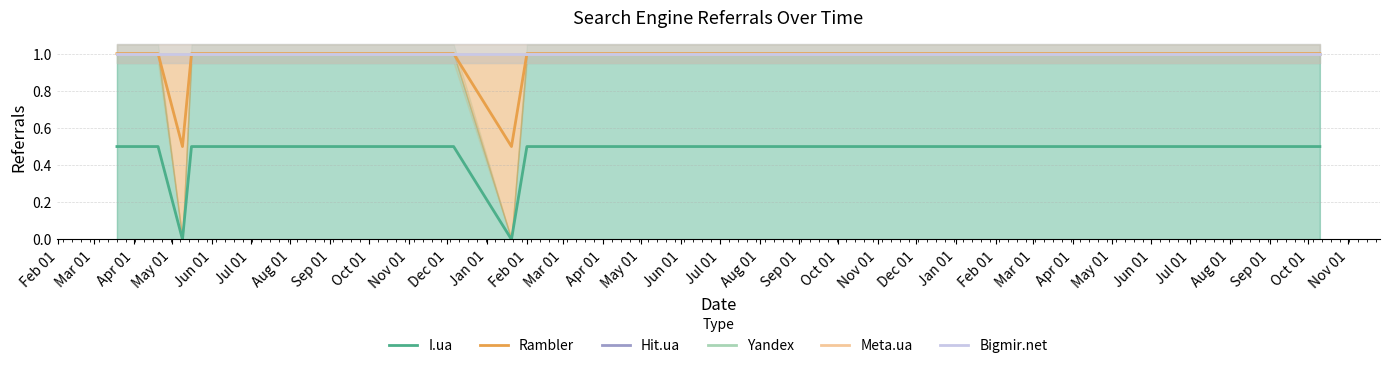

True or false: Yandex and Meta.ua intersect in this chart.

False